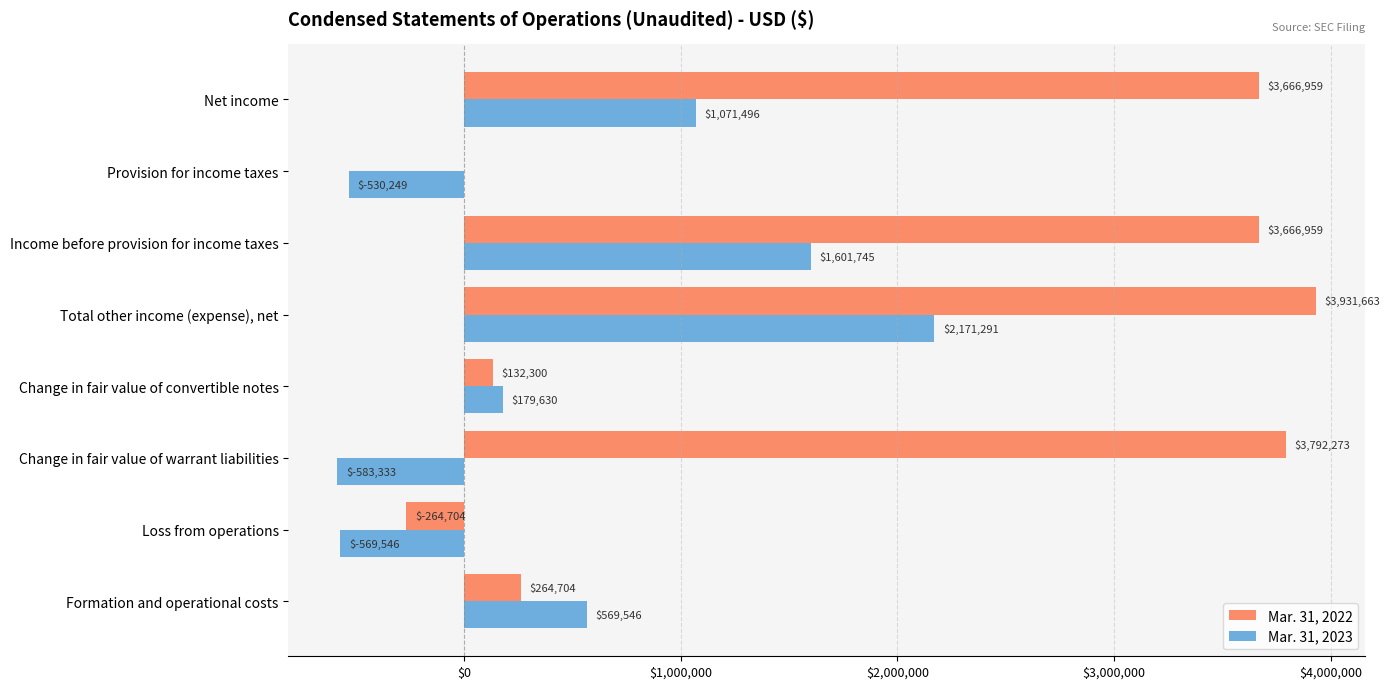

The value of Mar. 31, 2022 at Loss from operations is -97565. True or false?

False